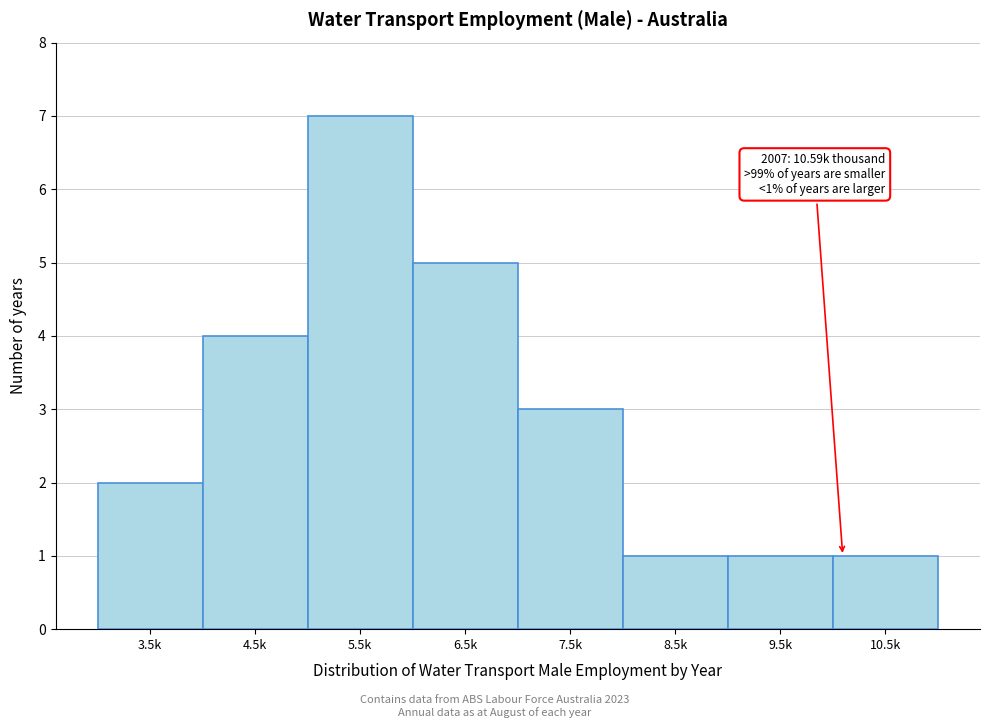

Reading right to left, what are all the values shown in this chart?

1	1	1	3	5	7	4	2